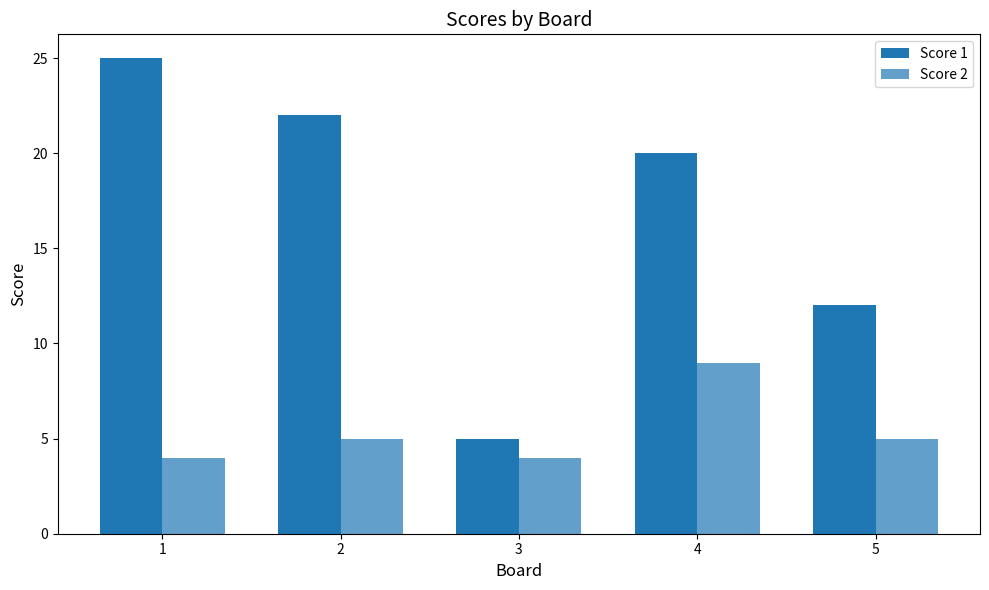

At which label is Score 1 closest to 15?

5